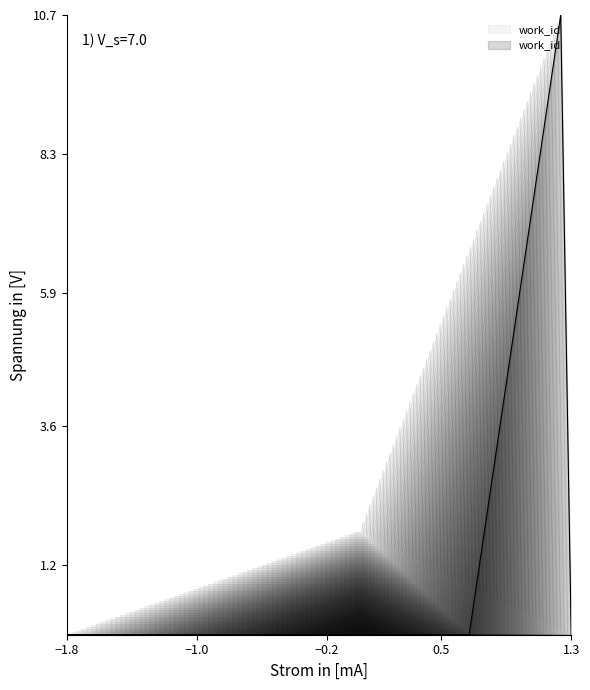

Reading left to right, list all the values displayed in this chart.

0.0	0.0	0.0	0.0	0.0	10.7	0.0	0.0	0.0	0.0